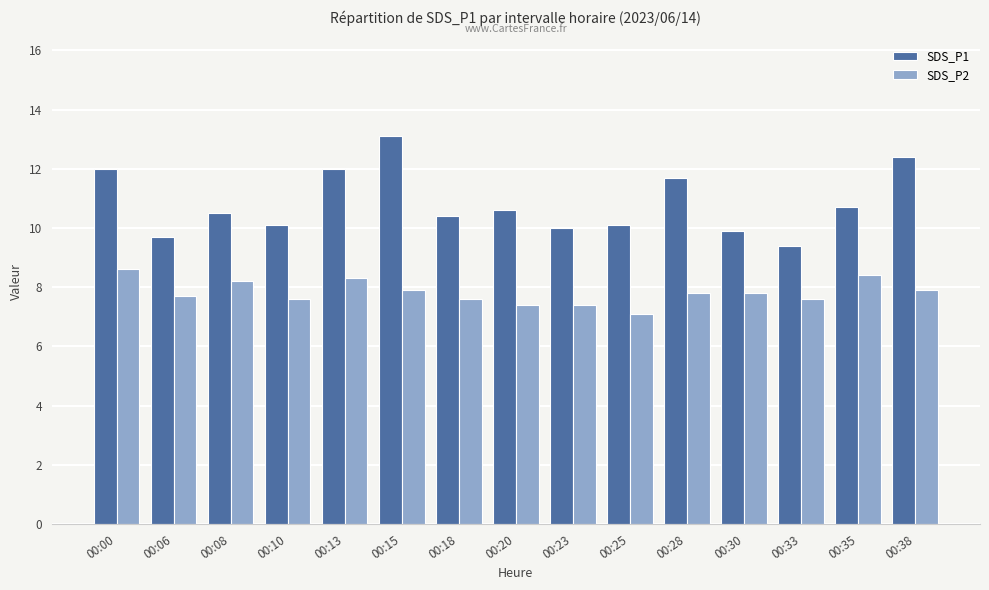

How many groups of bars are there?

15